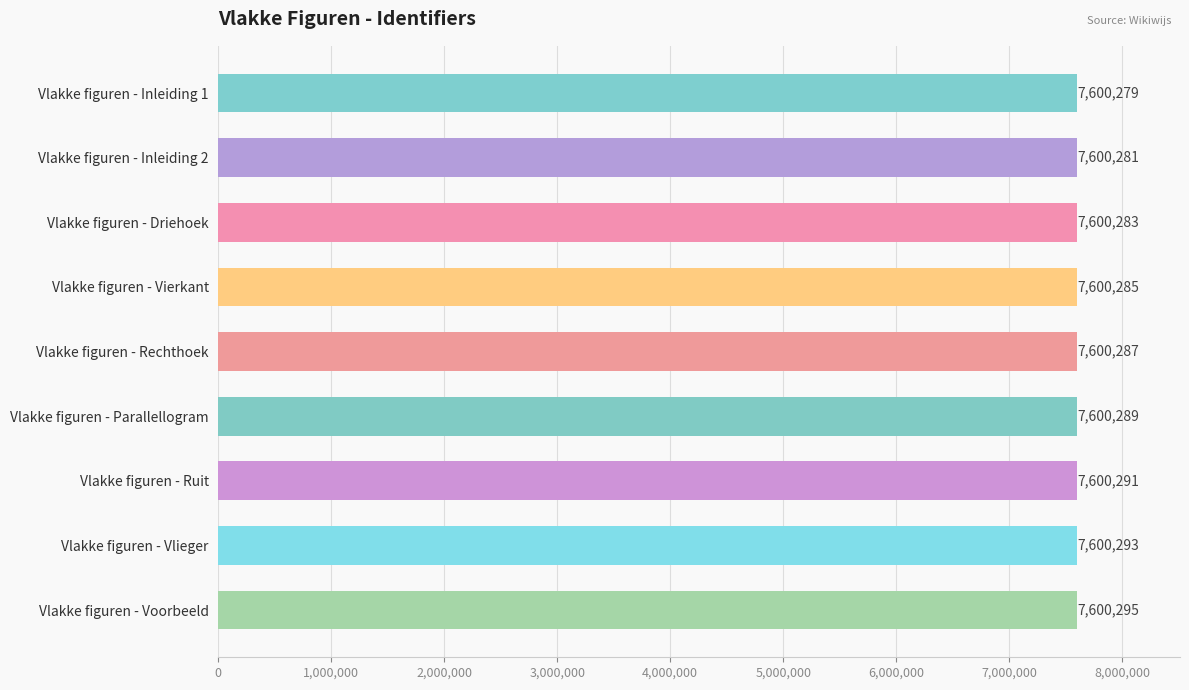

How many series are shown in this chart?

1